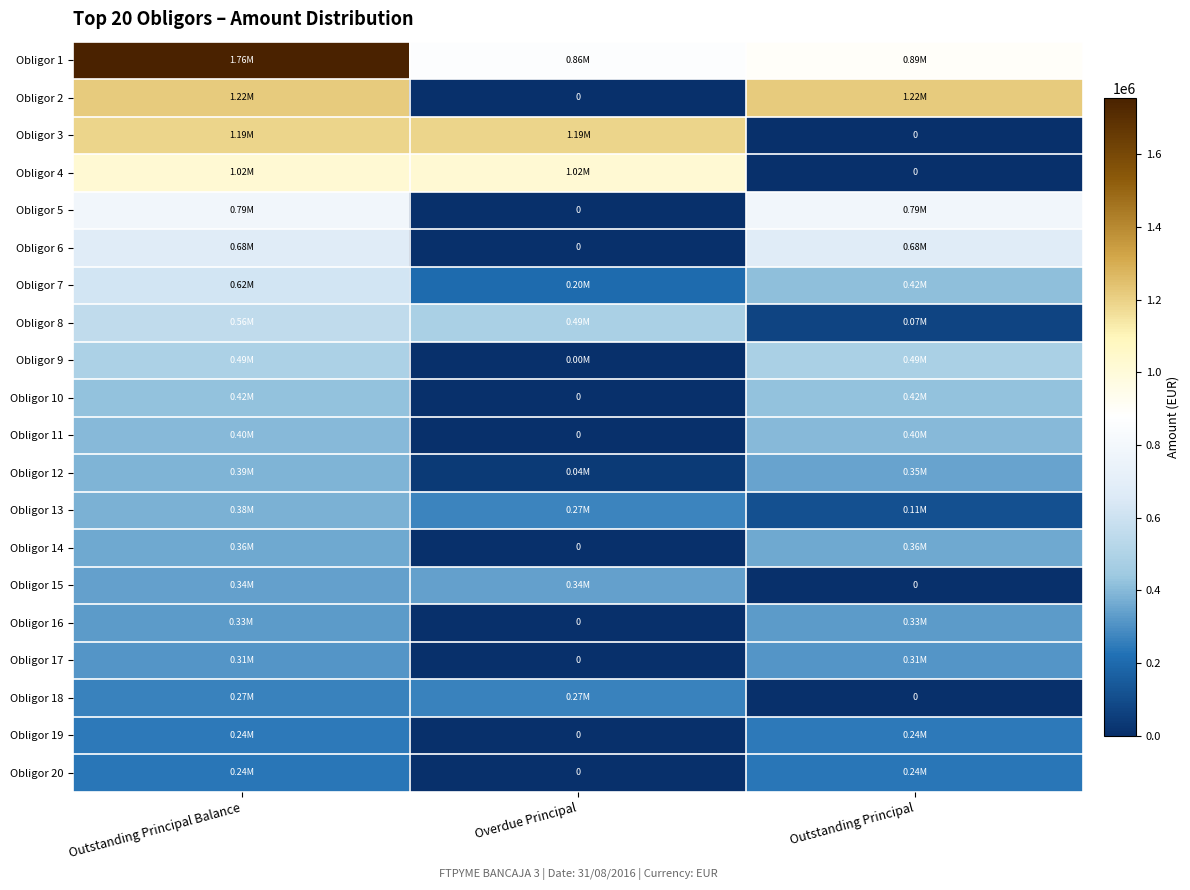

Where does the Obligor 19 series first go above 240332?

Outstanding Principal Balance